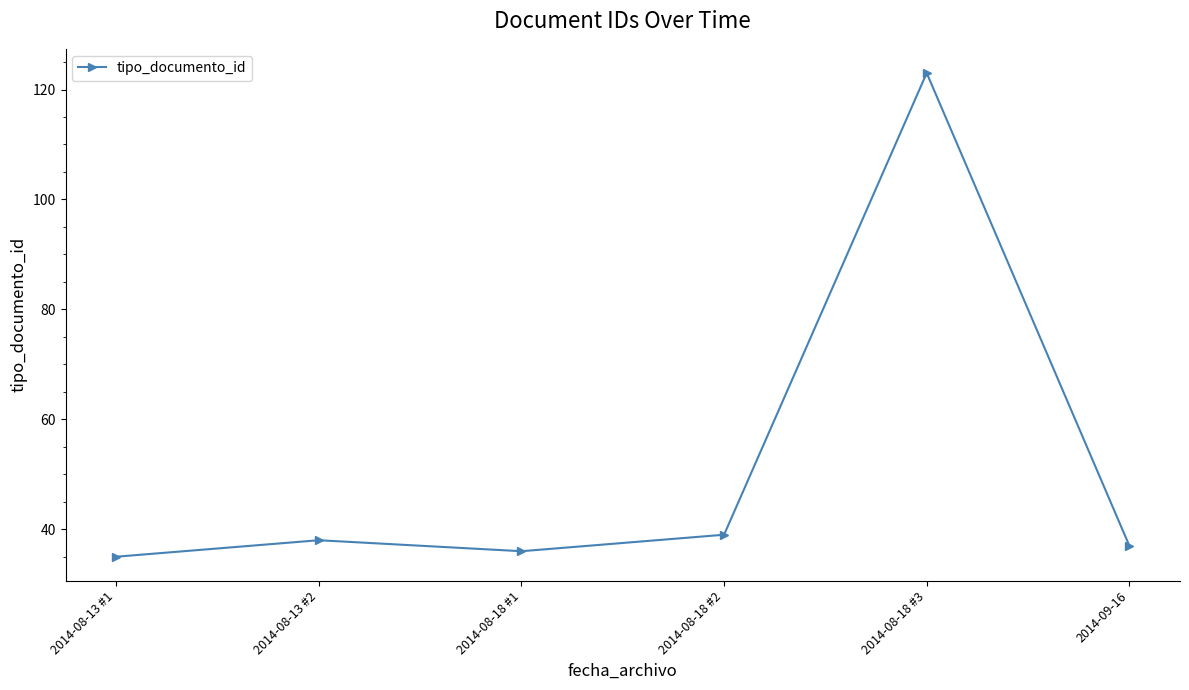

What is the average value?

51